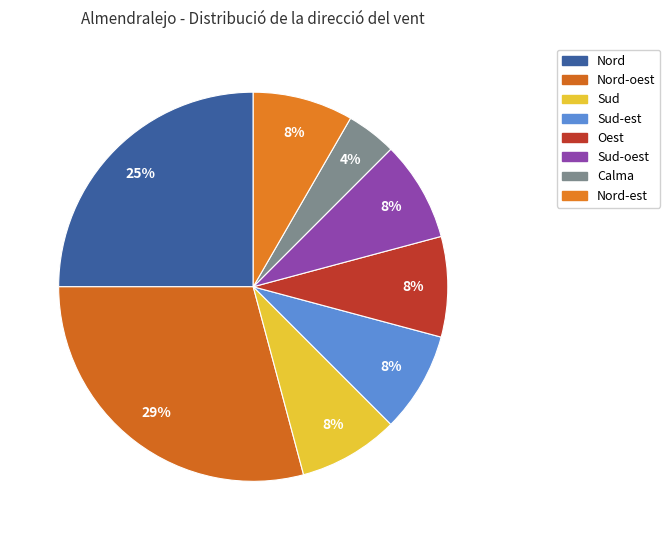

Count the number of slices in the pie.

8